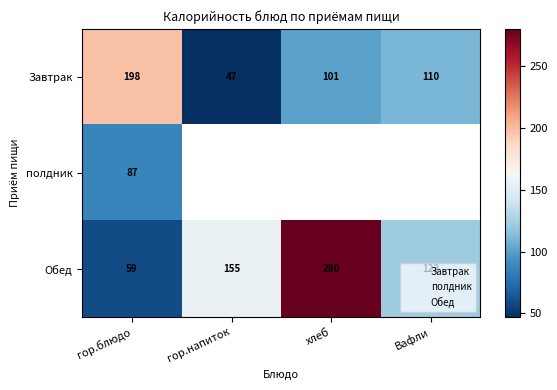

What is the smallest value displayed?

47.0